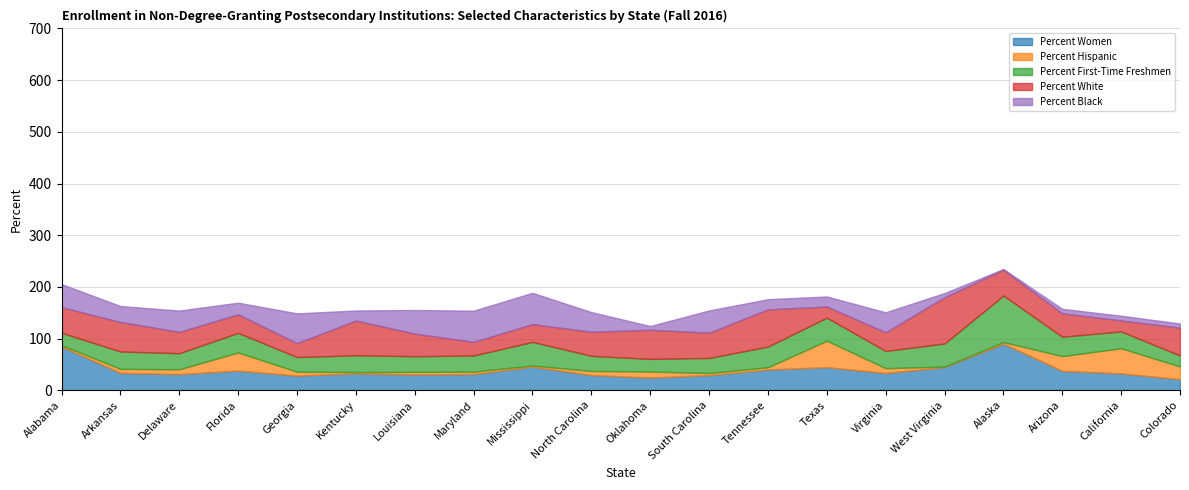

How many lines are shown in the chart?

5